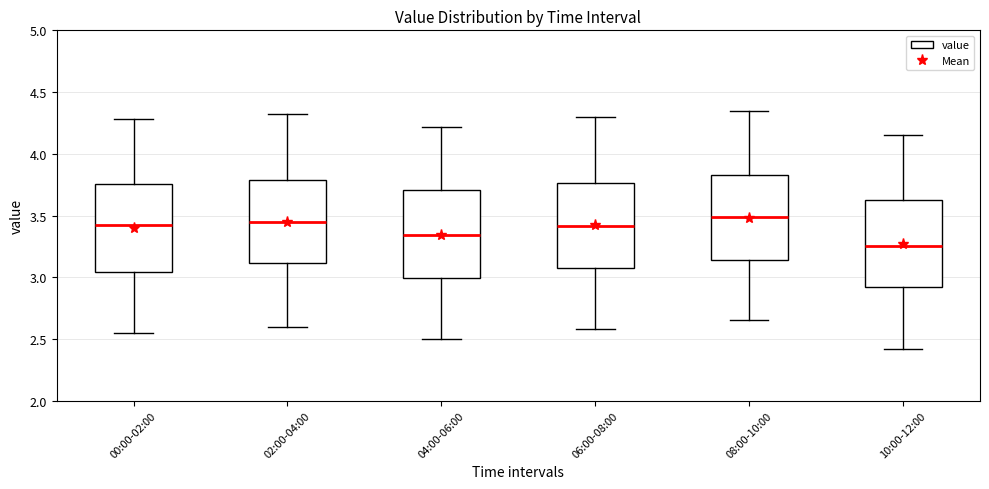

Reading left to right, read every box against the y-axis: the position of its median line, the range the box covers, and the ends of its whiskers. The values are not printed on the chart, so give them approximately, as read against the axis.

00:00-02:00: median 3.40, box 3.05 to 3.75, whiskers 2.55 to 4.30
02:00-04:00: median 3.45, box 3.10 to 3.80, whiskers 2.60 to 4.30
04:00-06:00: median 3.35, box 3.00 to 3.70, whiskers 2.50 to 4.20
06:00-08:00: median 3.40, box 3.05 to 3.75, whiskers 2.60 to 4.30
08:00-10:00: median 3.50, box 3.15 to 3.85, whiskers 2.65 to 4.35
10:00-12:00: median 3.25, box 2.90 to 3.65, whiskers 2.40 to 4.15